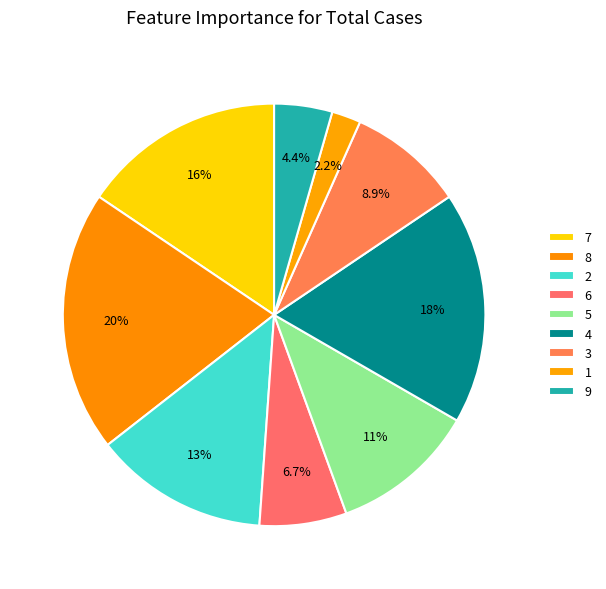

What is the smallest slice in the pie chart?

1